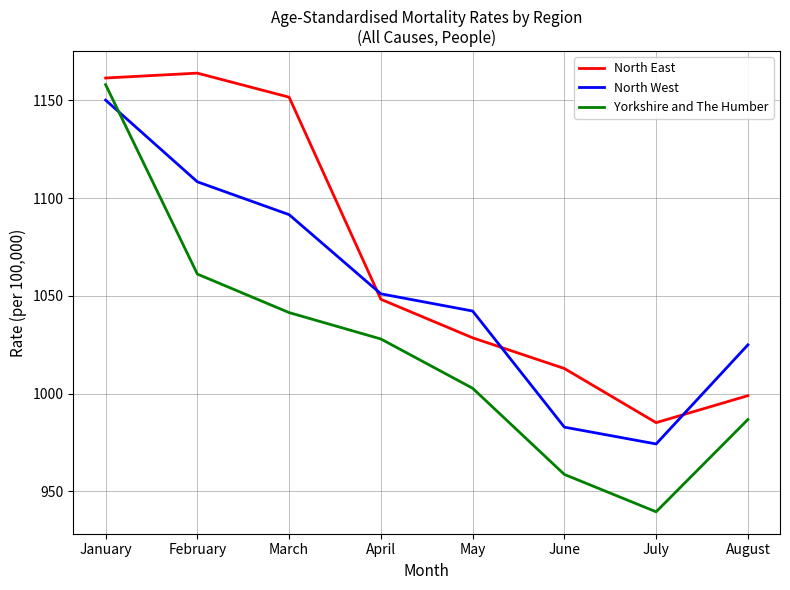

Between April and June, which series saw the biggest shift?

Yorkshire and The Humber